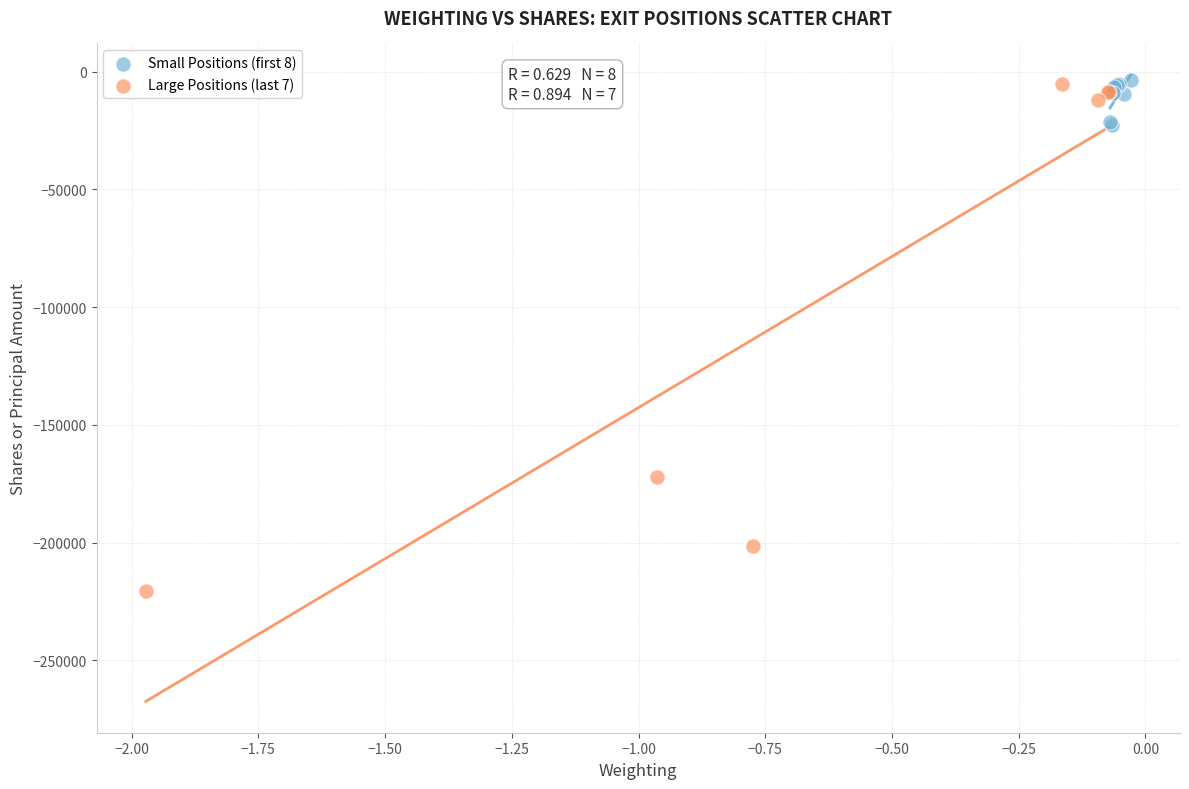

Which series has the largest Y range (max minus min)?

Large Positions (last 7)